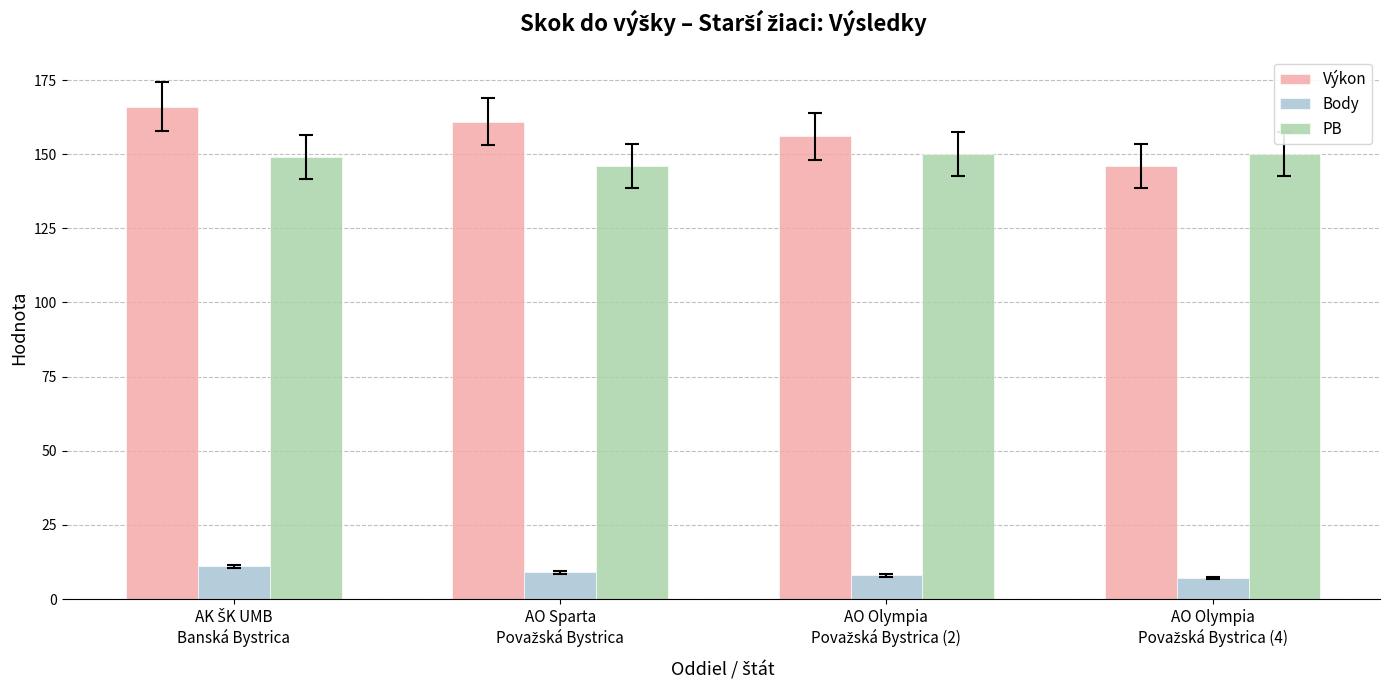

Reading right to left, transcribe all the data shown in this chart.

Výkon: 146	156	161	166
Body: 7	8	9	11
PB: 150	150	146	149